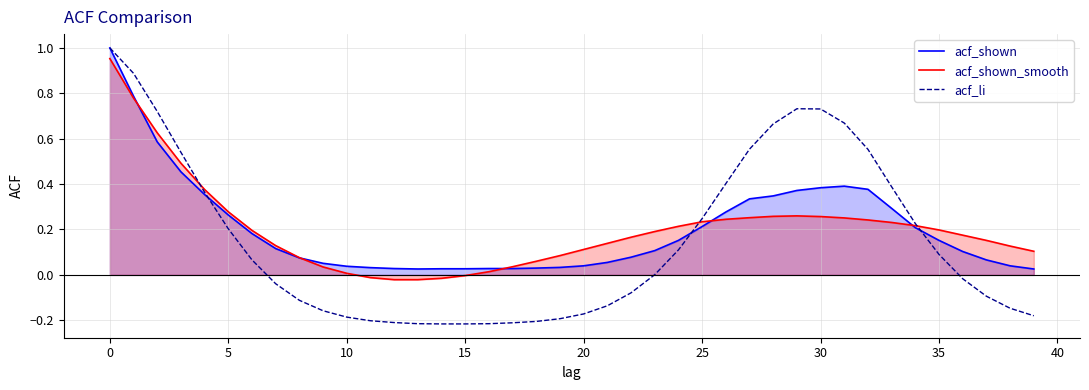

Which series has the widest spread of values?

acf_li